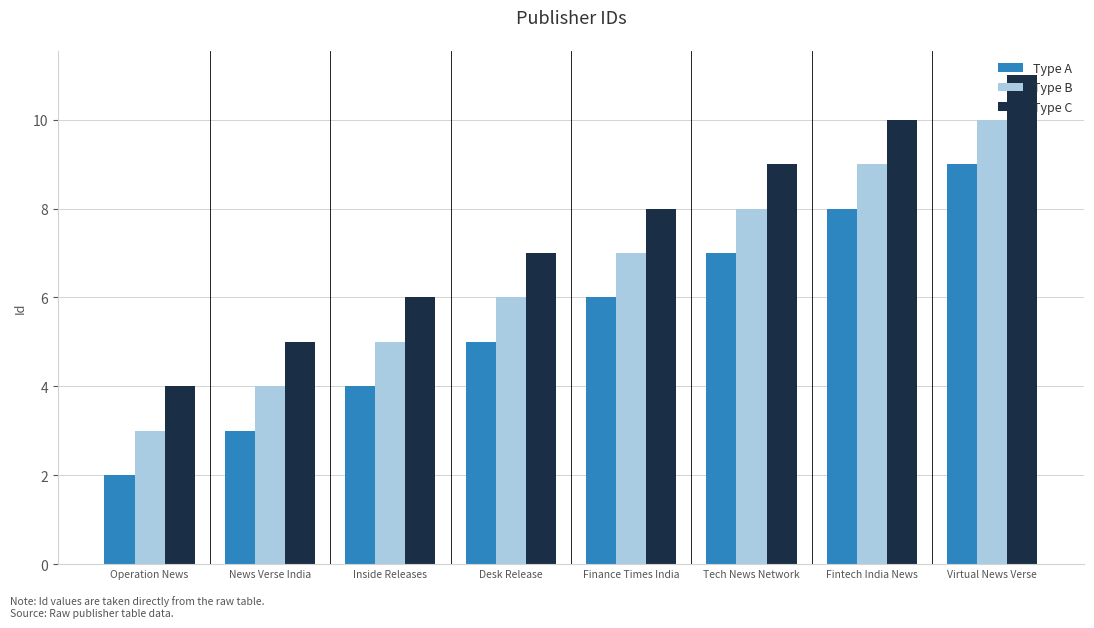

What position from the left is Tech News Network?

6